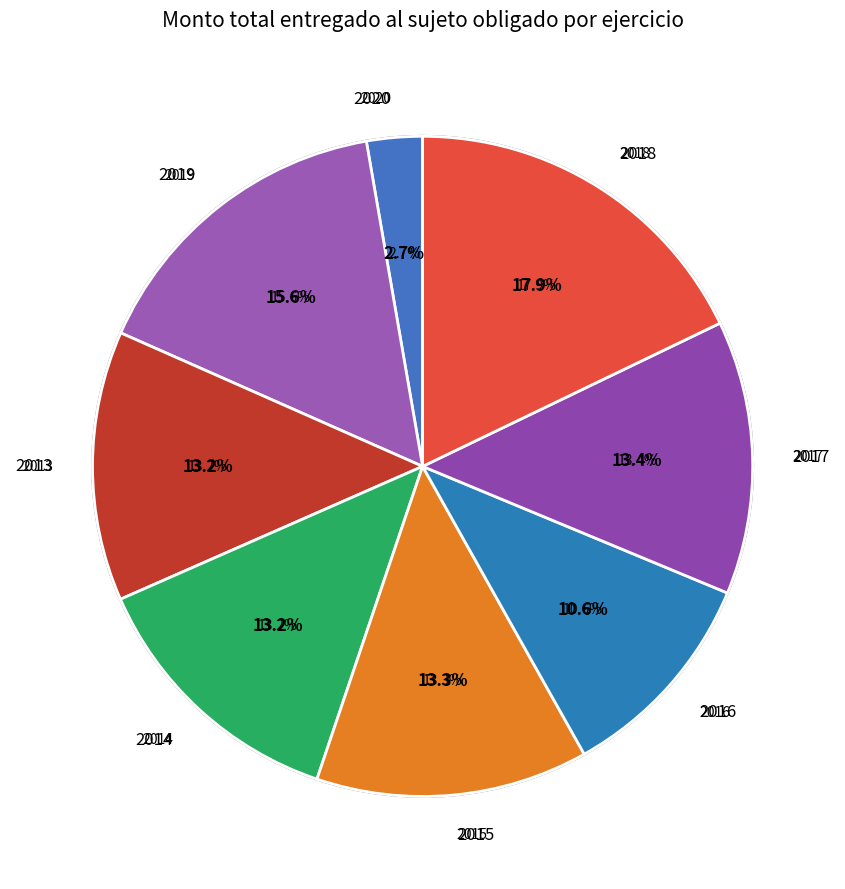

How much of the chart is everything except 2014?

86.8%